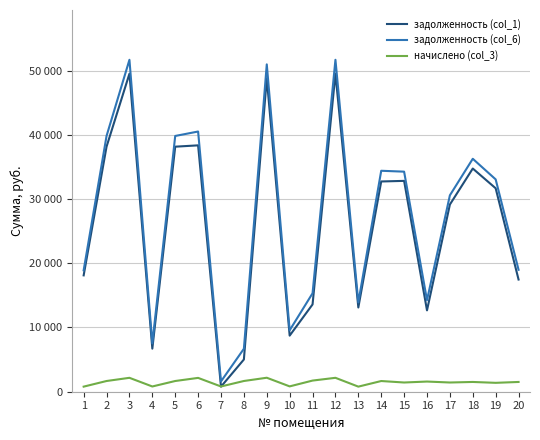

Is this an area chart (filled region under the line)?

No